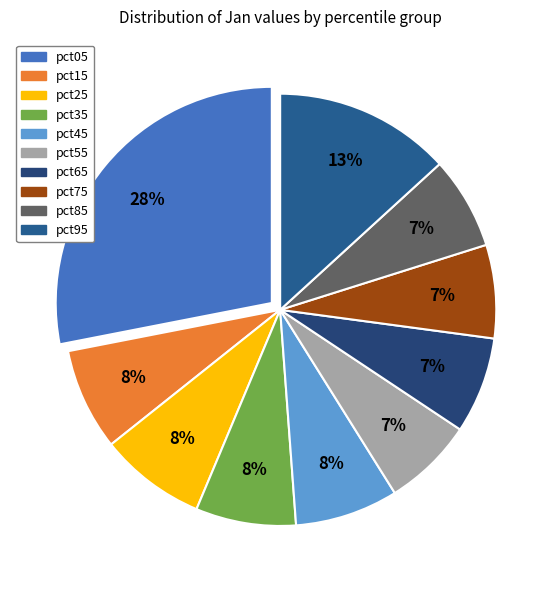

How many segments does this pie chart have?

10